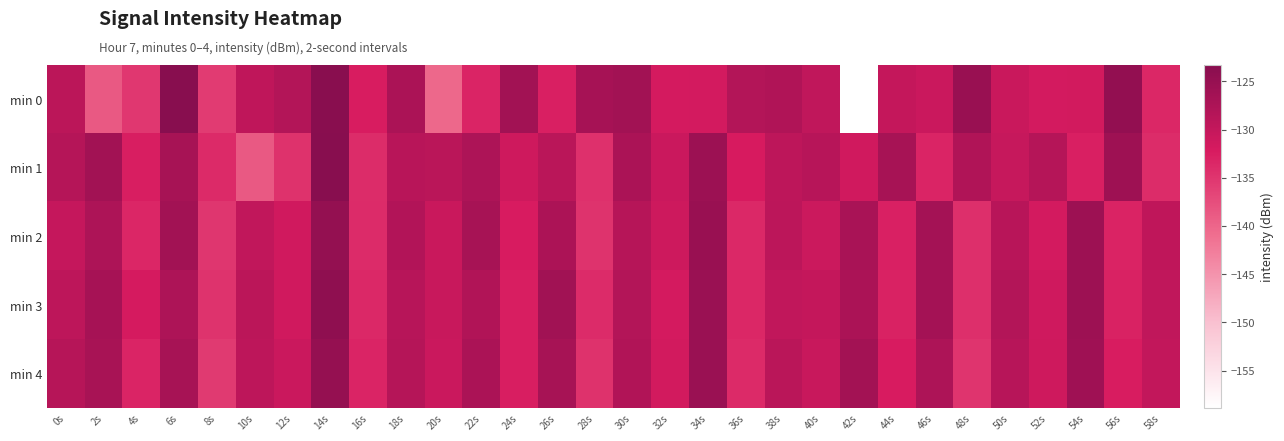

Which category has the lowest value across all series?

42s